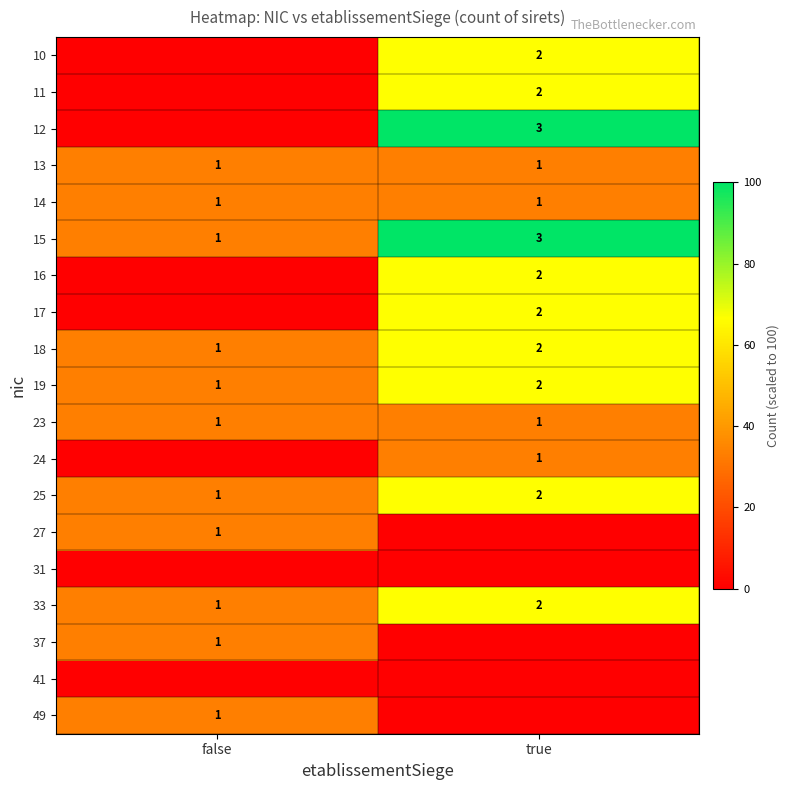

Is the value of 33 at true greater than the value of 27 at false?

Yes